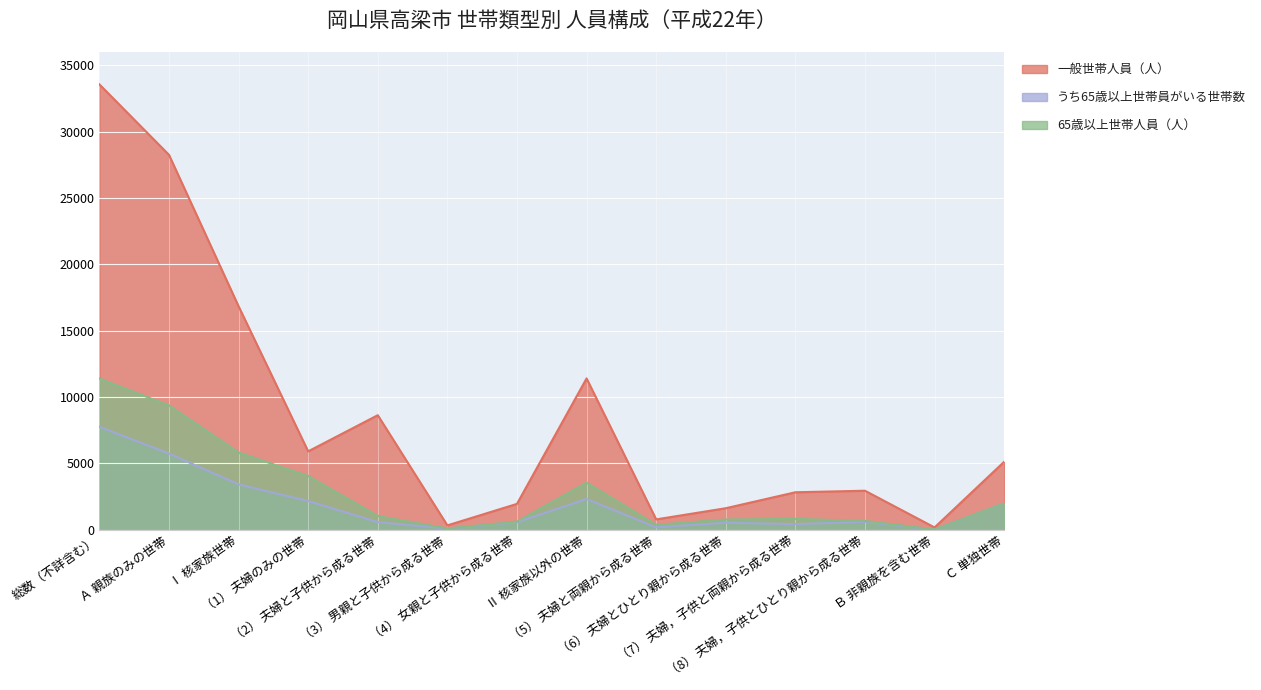

Which series has the largest total across all categories?

一般世帯人員（人）